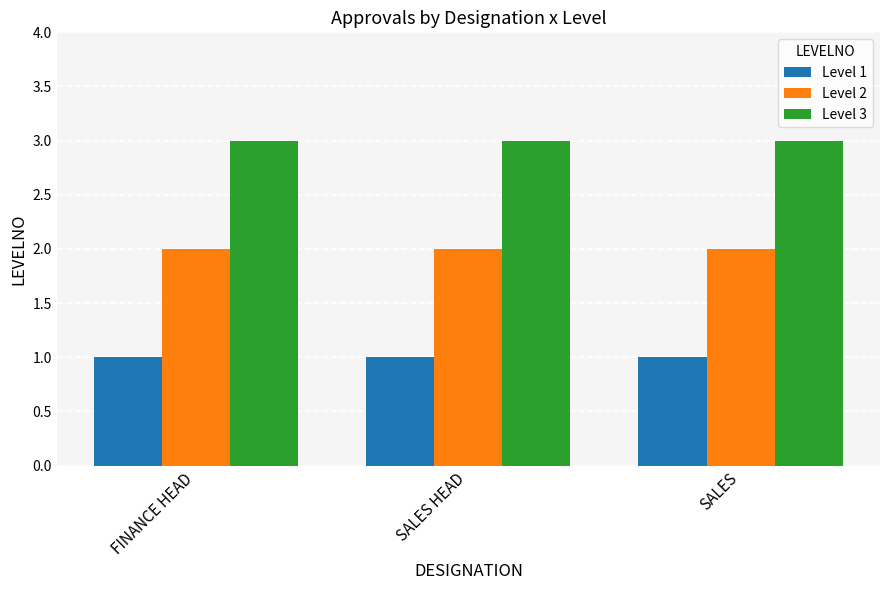

Rank the series by their maximum value, from lowest to highest.

Level 1, Level 2, Level 3